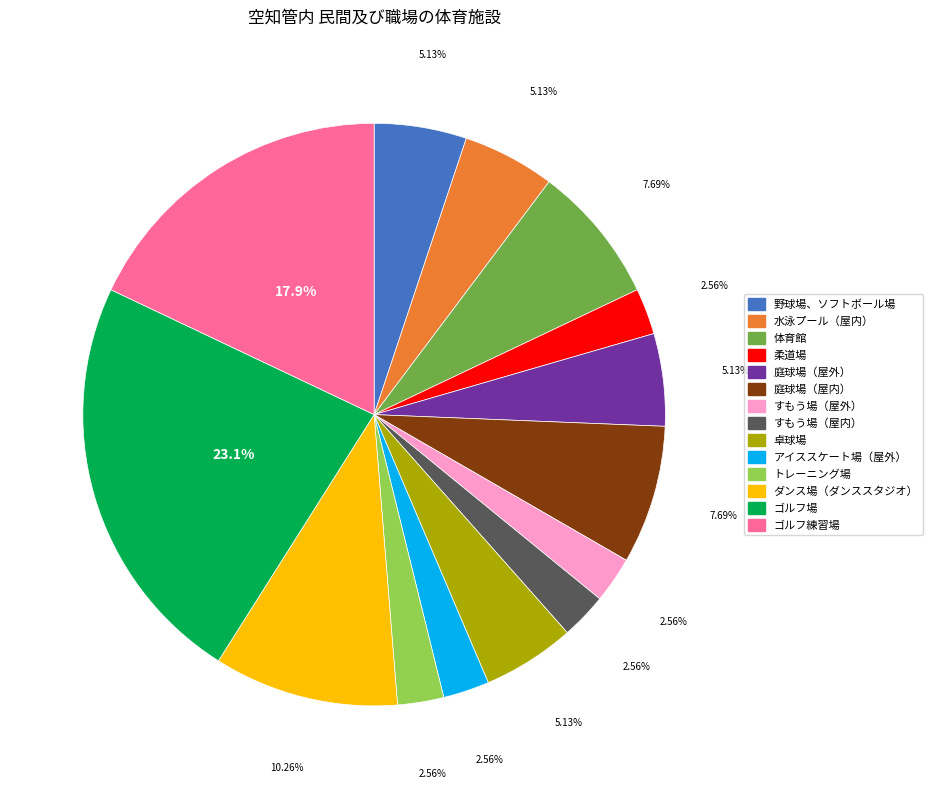

Is there a majority slice in this chart?

No